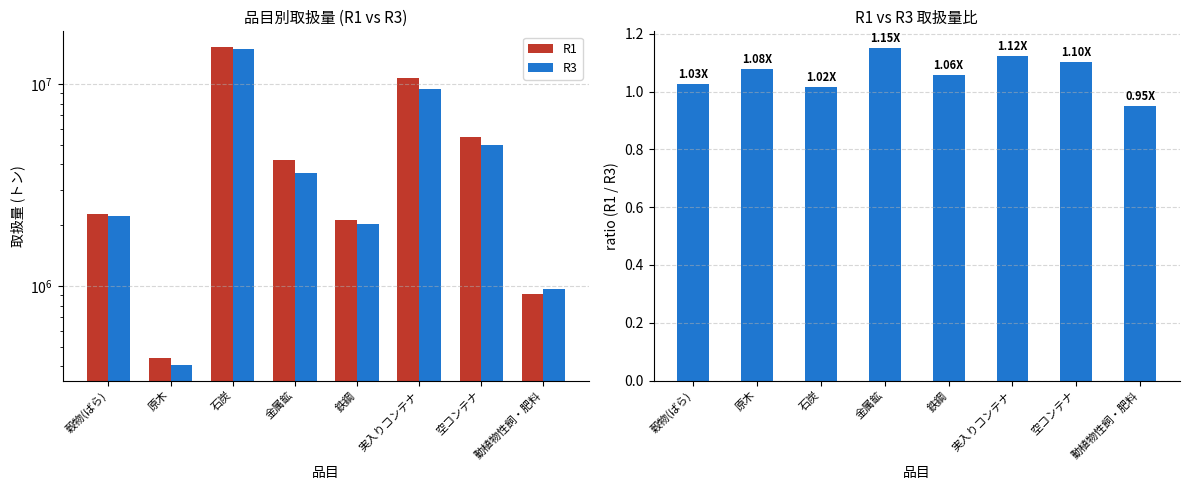

At which label is R1 closest to 7836030?

空コンテナ